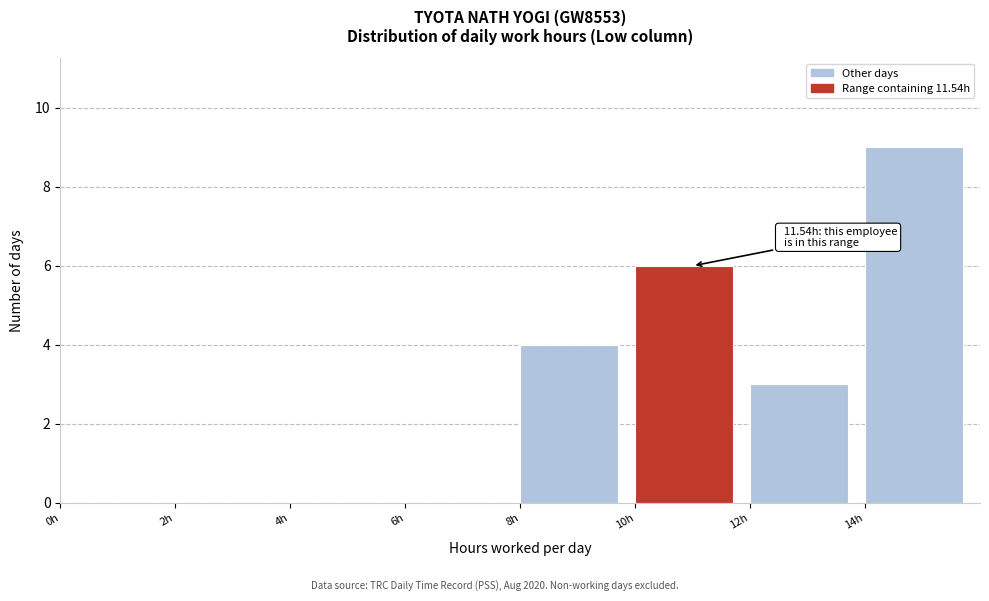

Over which range of the x-axis is the bar tallest?

14 to 16